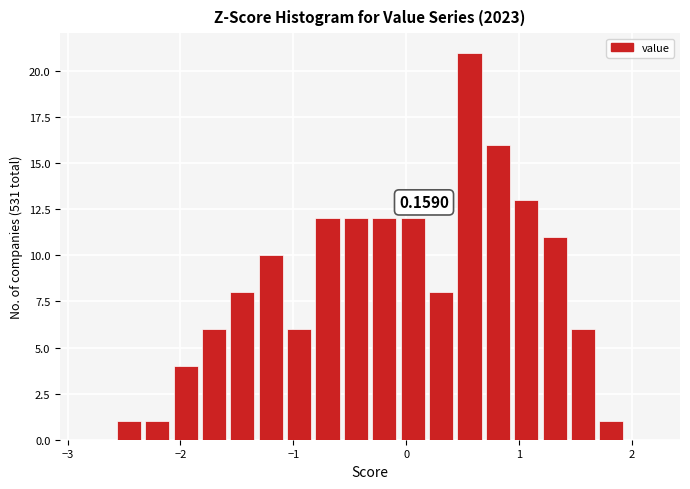

Read against the x-axis, roughly where is the centre of the tallest bar?

0.6